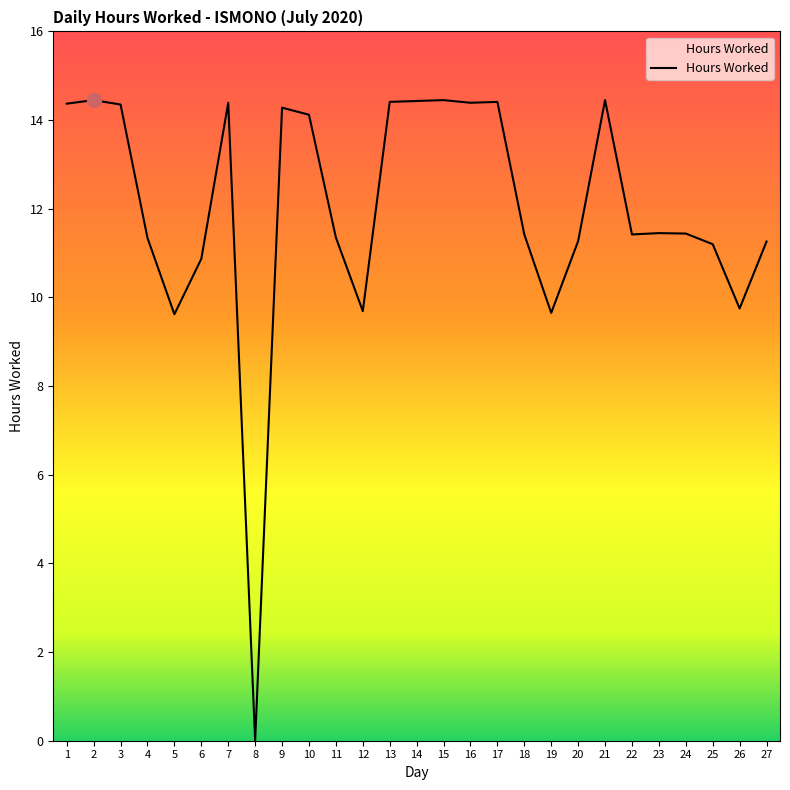

Which has a higher value, 17 or 25?

17